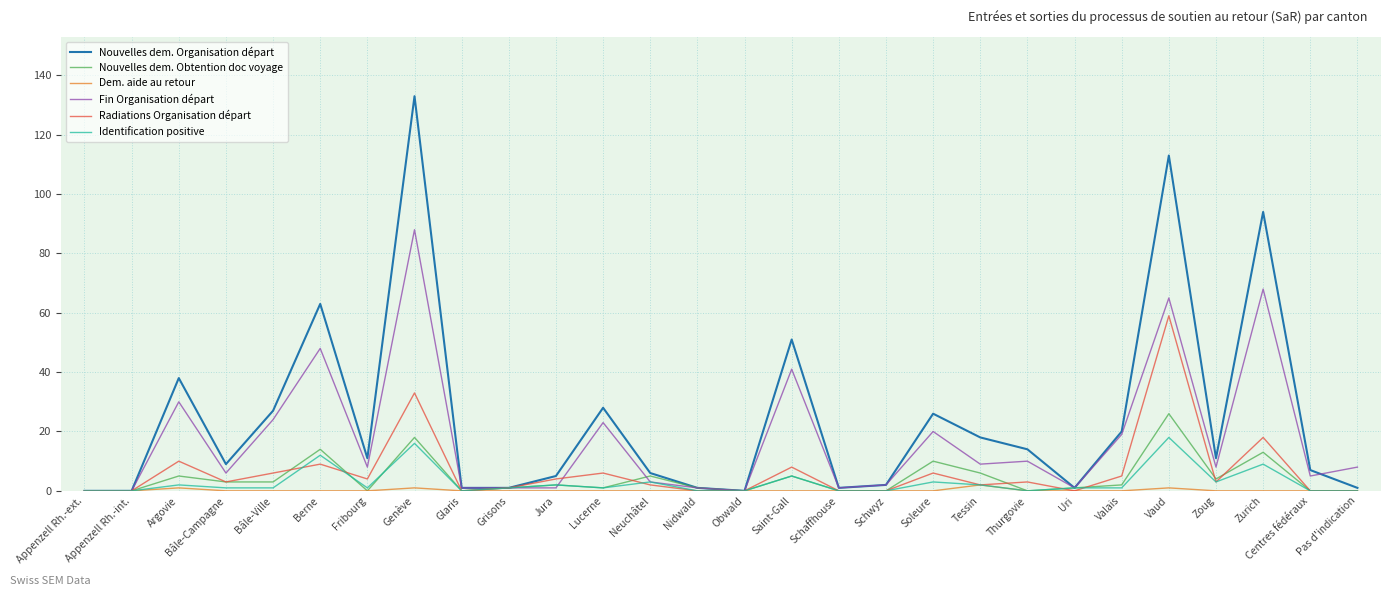

True or false: Radiations Organisation départ has a value of 20 at Pas d'indication.

False